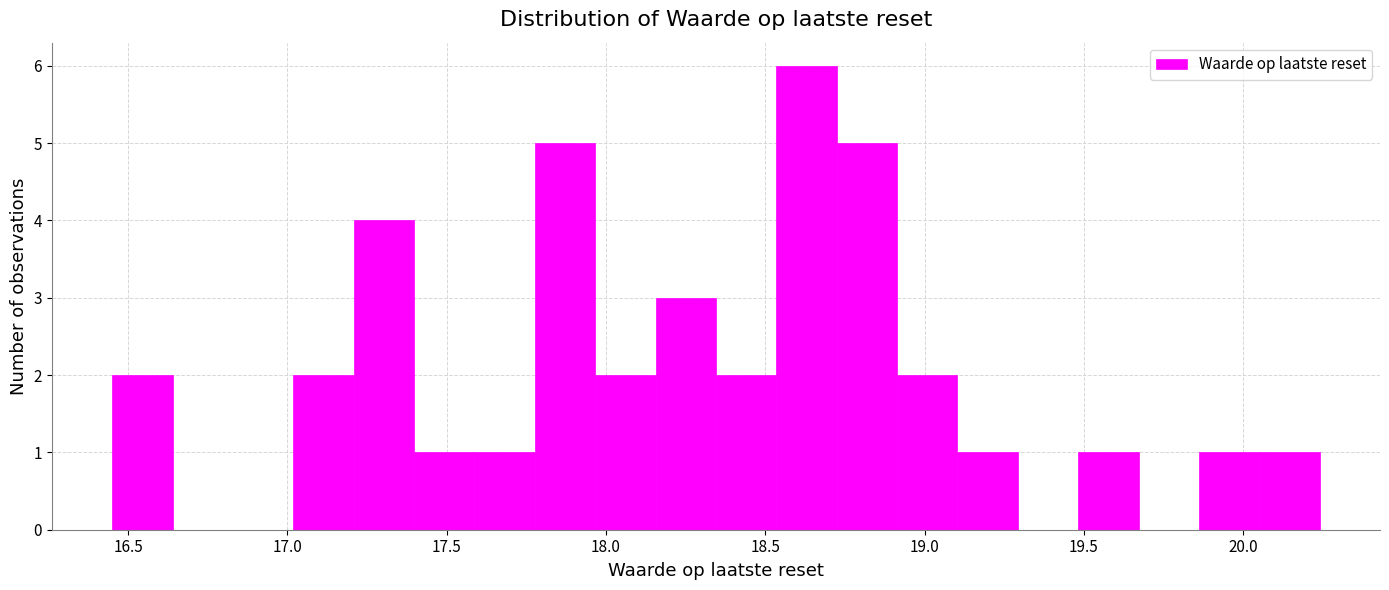

Read against the x-axis, roughly where is the centre of the tallest bar?

18.65